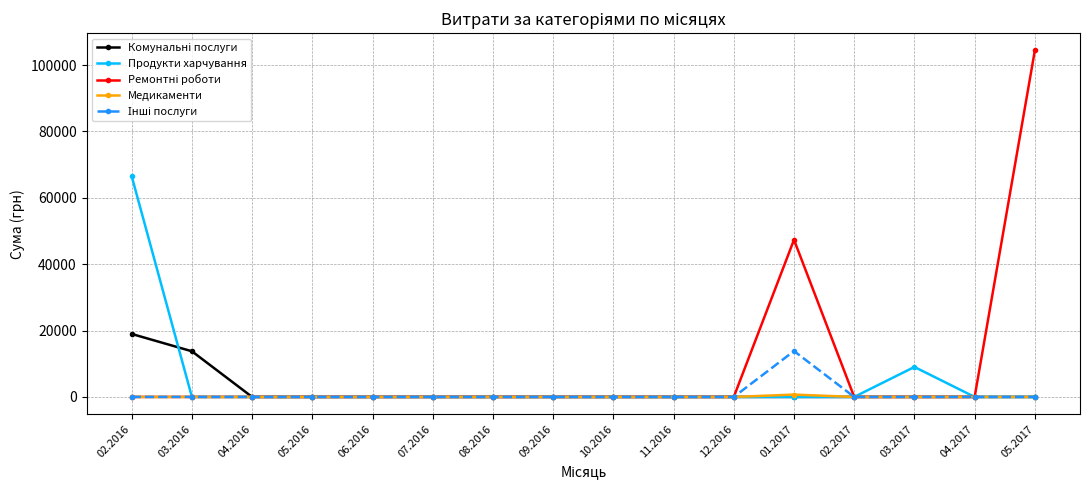

At which category is the sum across all series the highest?

05.2017